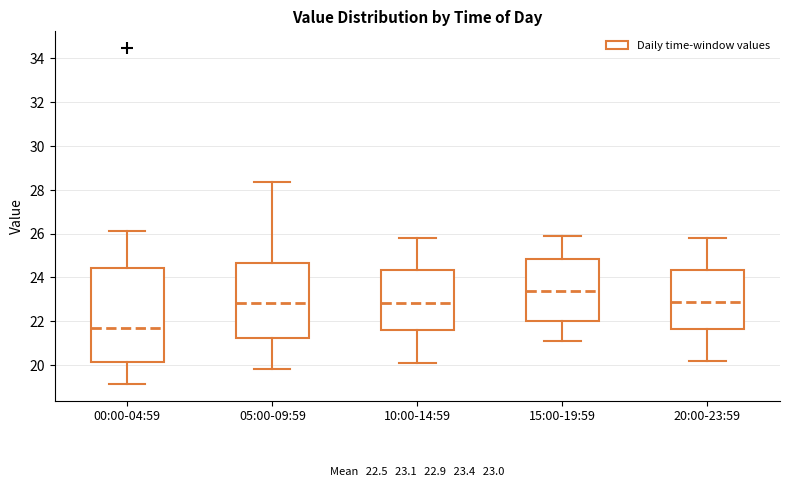

Comparing the boxes themselves (not the whiskers), which one is the tallest?

00:00-04:59